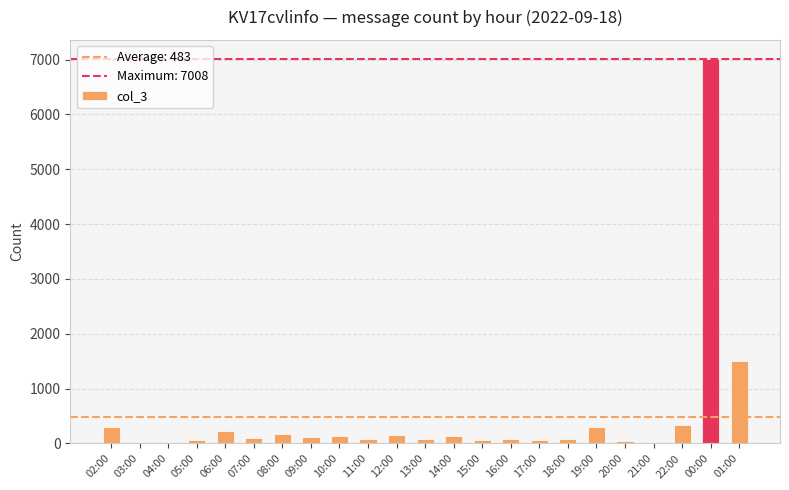

The chart shows a value of 134 at 14:00. True or false?

True